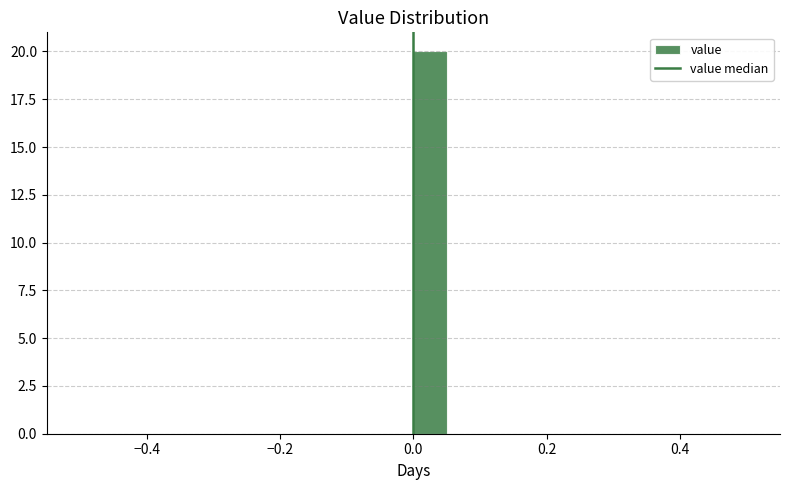

Around what value on the x-axis is the tallest bar? Give the approximate position of its centre, as read against the axis.

0.02